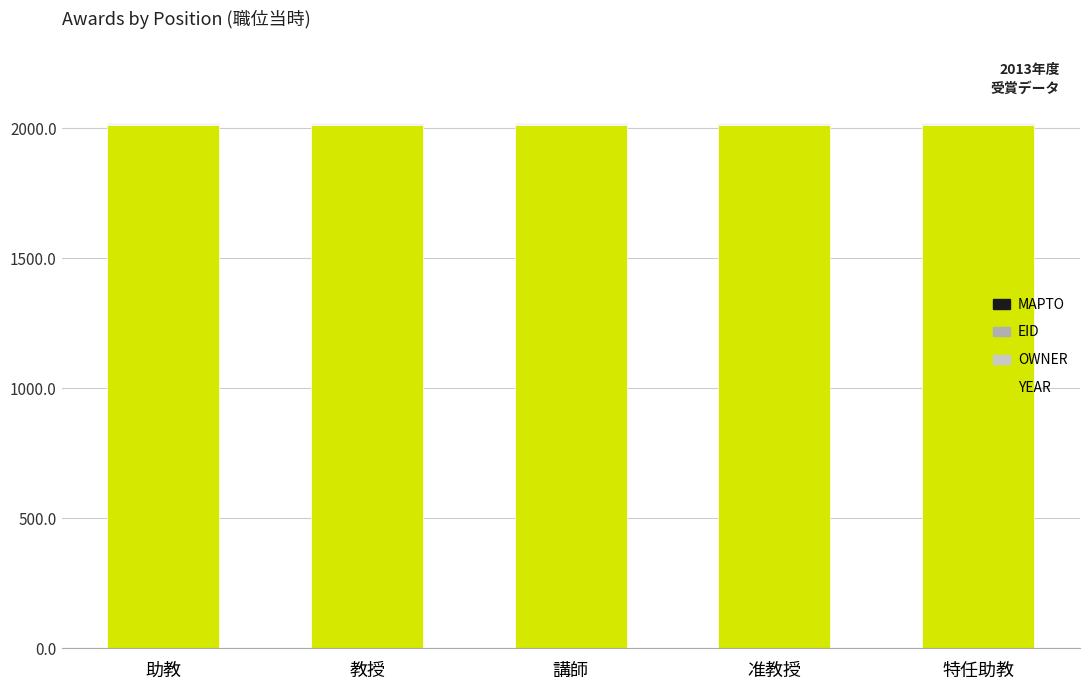

What is the sum of all YEAR values?

10065.0